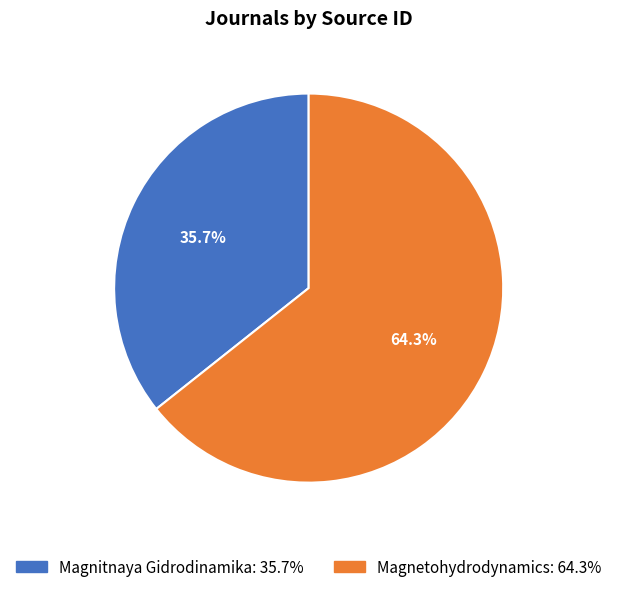

Which slice represents more than half of the pie?

Magnetohydrodynamics